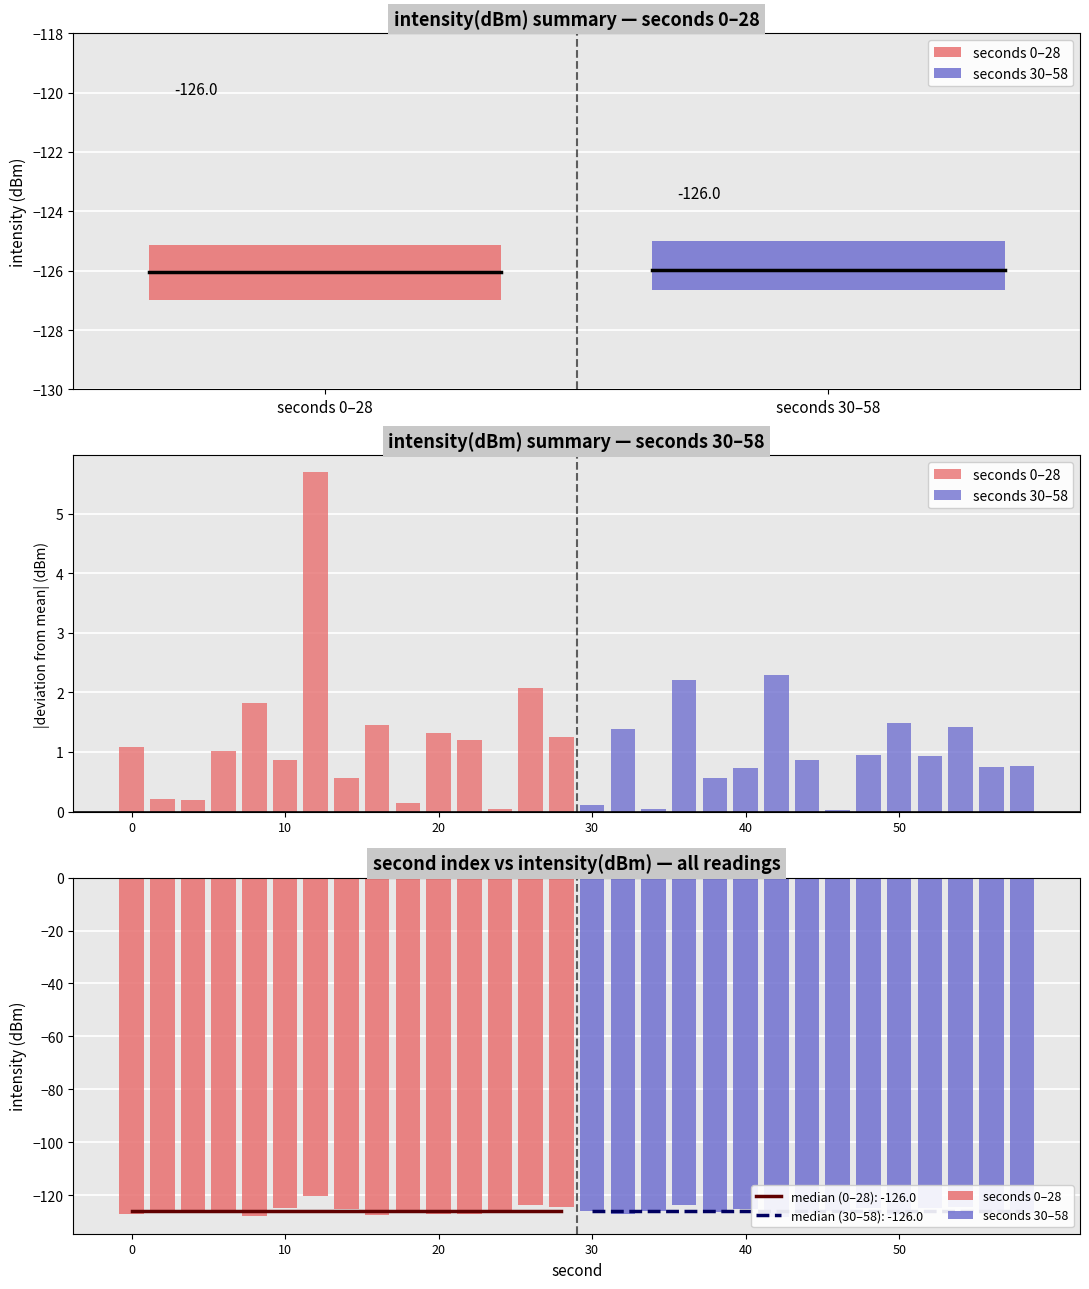

Rank the series by their average value, from lowest to highest.

seconds 30–58, seconds 0–28